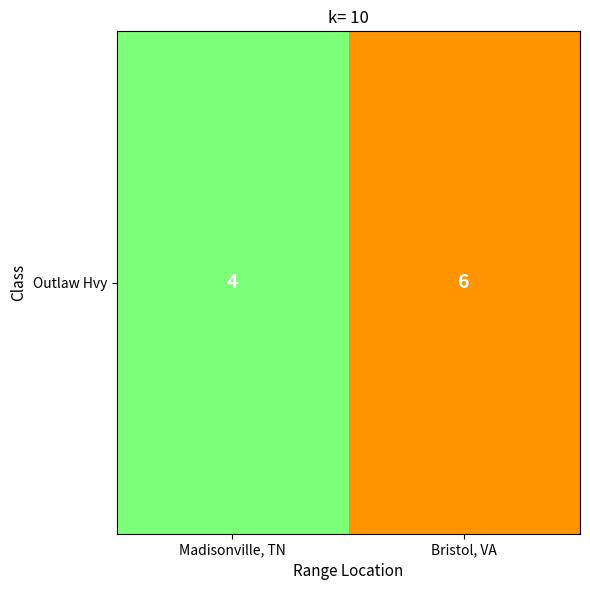

True or false: the data shows 11 at Bristol, VA.

False